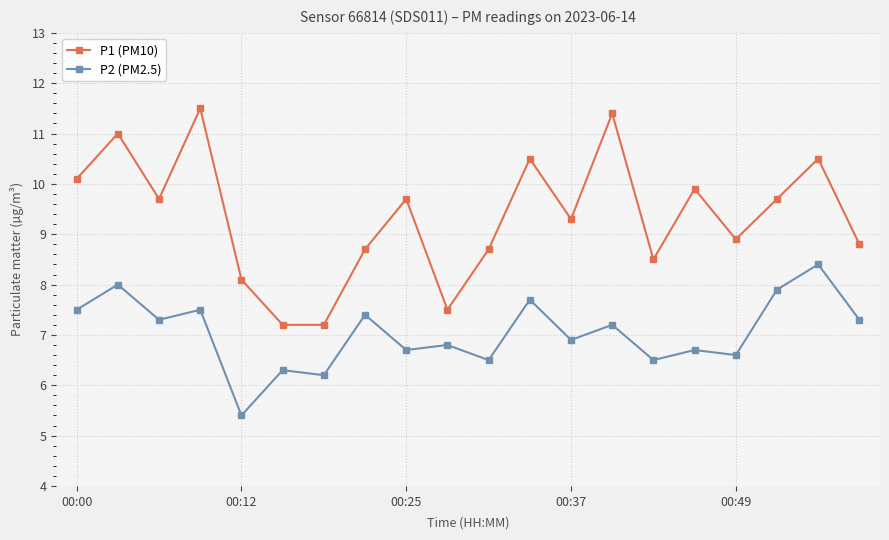

How many lines are shown in the chart?

2